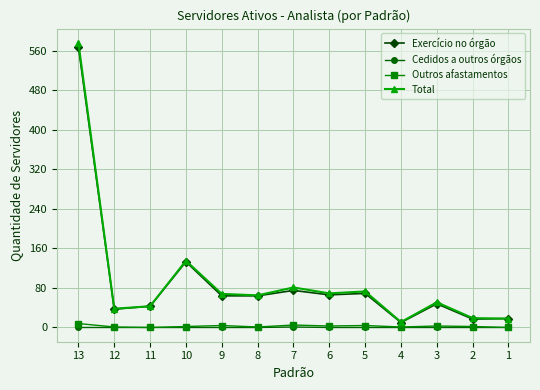

Which series has the widest spread of values?

Total